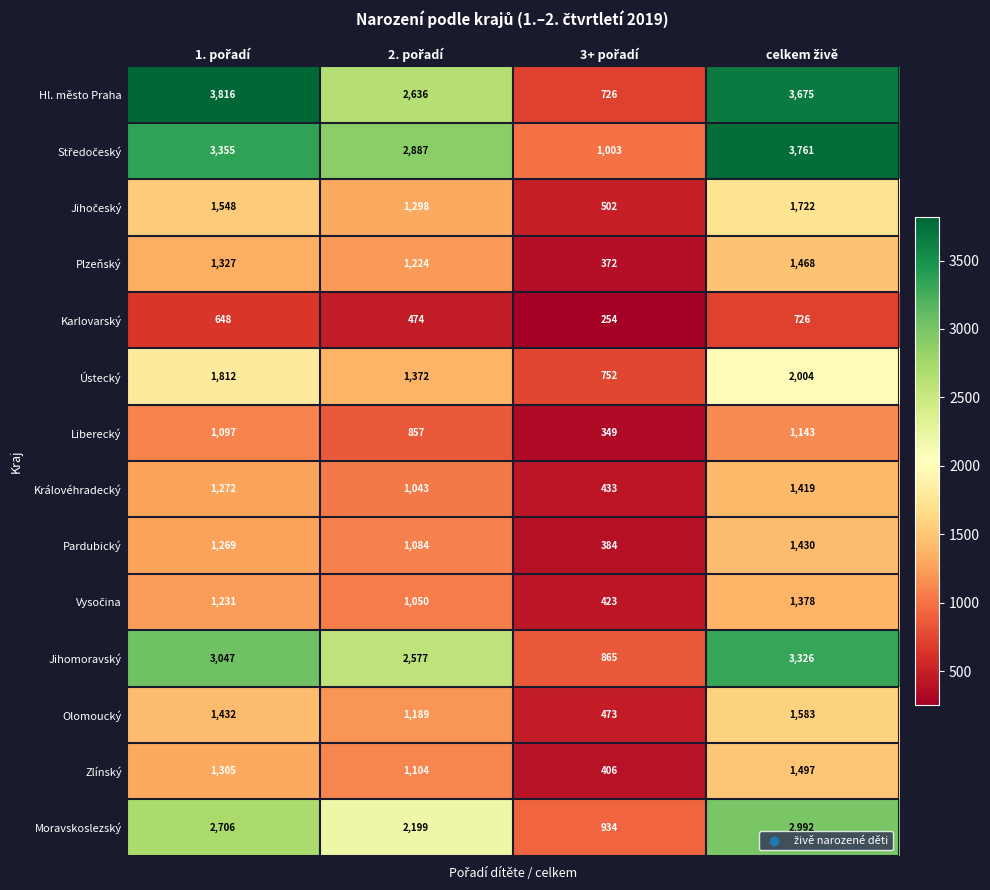

Which series has the widest spread of values?

Hl. město Praha